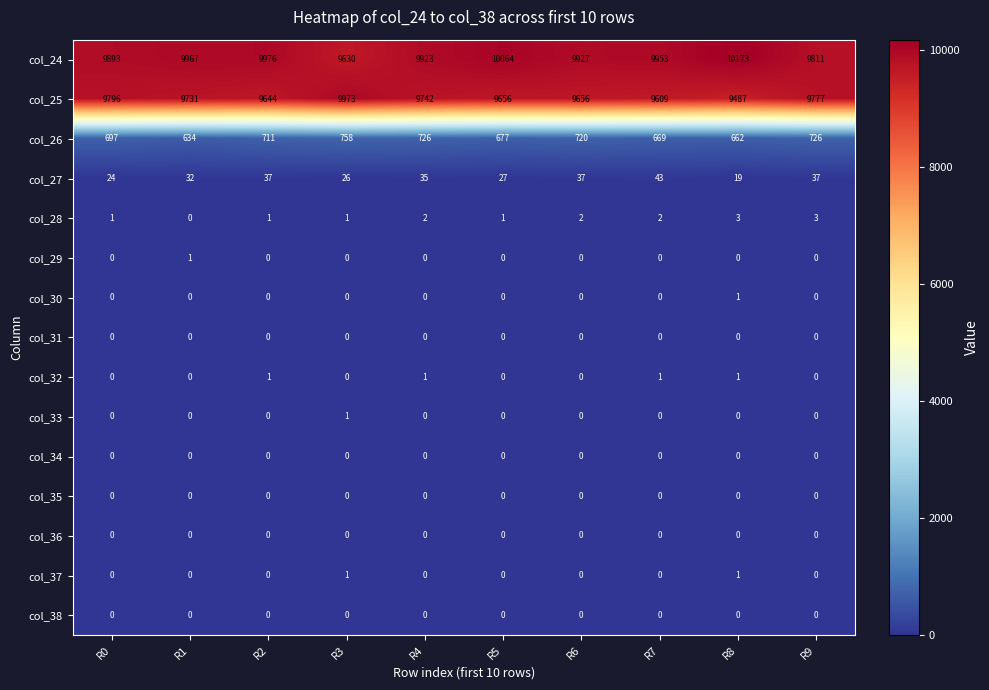

The col_30 series shows -1 at R6. True or false?

False